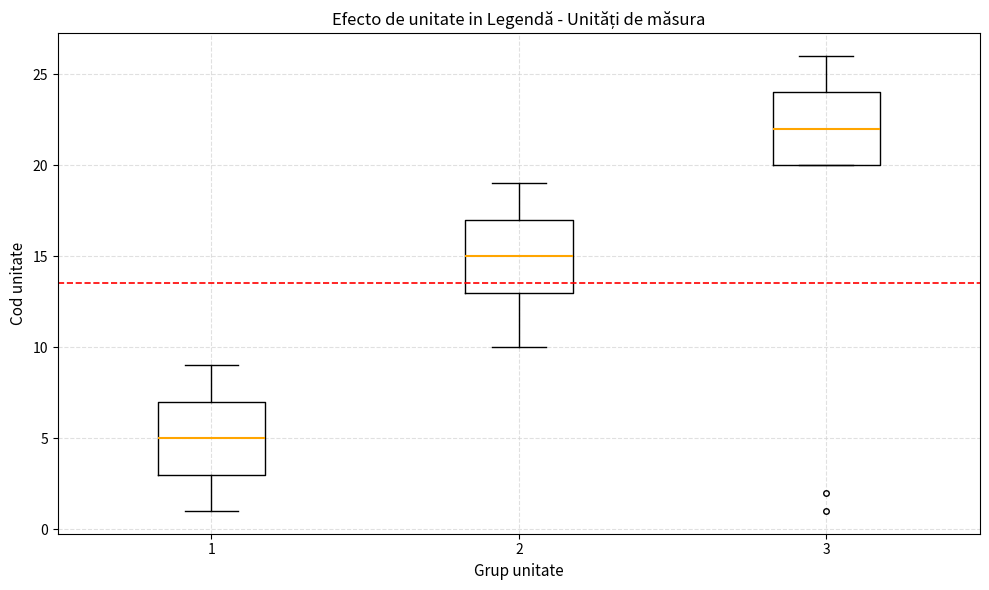

Reading left to right, read every box against the y-axis: the position of its median line, the range the box covers, and the ends of its whiskers. The values are not printed on the chart, so give them approximately, as read against the axis.

1: median 5, box 3 to 7, whiskers 1 to 9
2: median 15, box 13 to 17, whiskers 10 to 19
3: median 22, box 20 to 24, whiskers 20 to 26